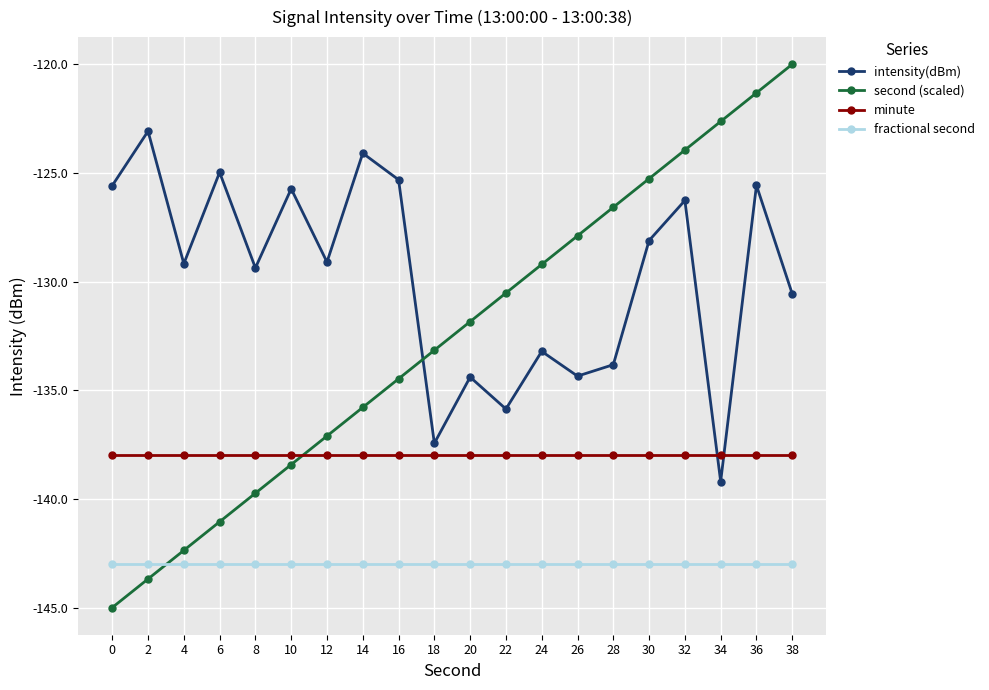

List the labels in order of second (scaled) value, smallest first.

0, 2, 4, 6, 8, 10, 12, 14, 16, 18, 20, 22, 24, 26, 28, 30, 32, 34, 36, 38